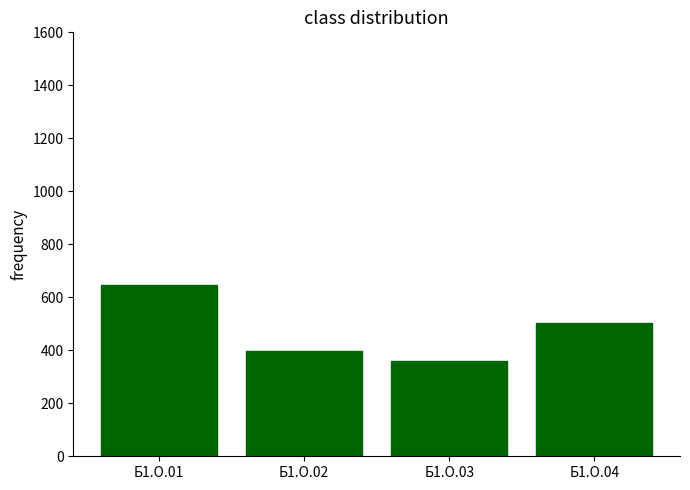

Which has a higher value, Б1.О.03 or Б1.О.04?

Б1.О.04